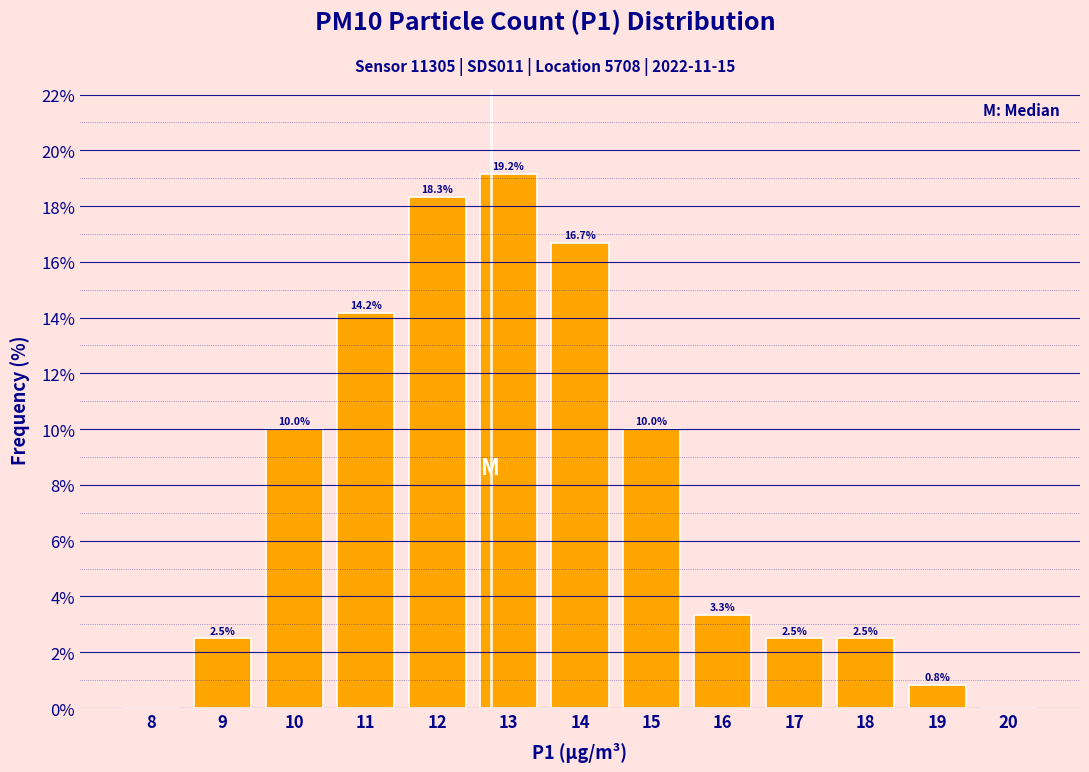

Reading left to right, transcribe all the data shown in this chart.

8=0.0	9=2.5	10=10.0	11=14.2	12=18.3	13=19.2	14=16.7	15=10.0	16=3.3	17=2.5	18=2.5	19=0.8	20=0.0